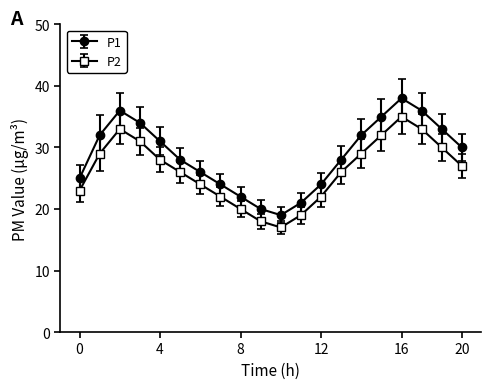

What are all the series names shown in the legend?

P1, P2